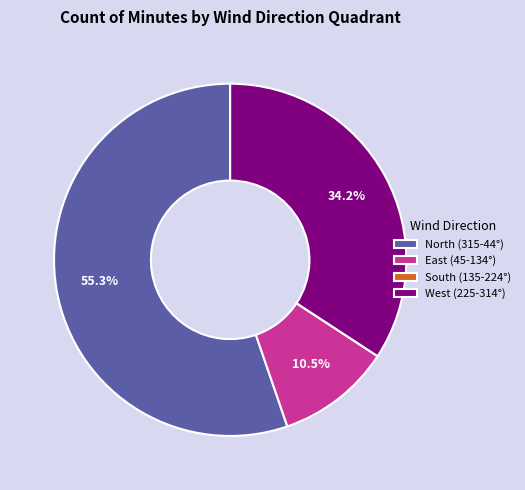

Which category accounts for the majority?

North (315-44°)